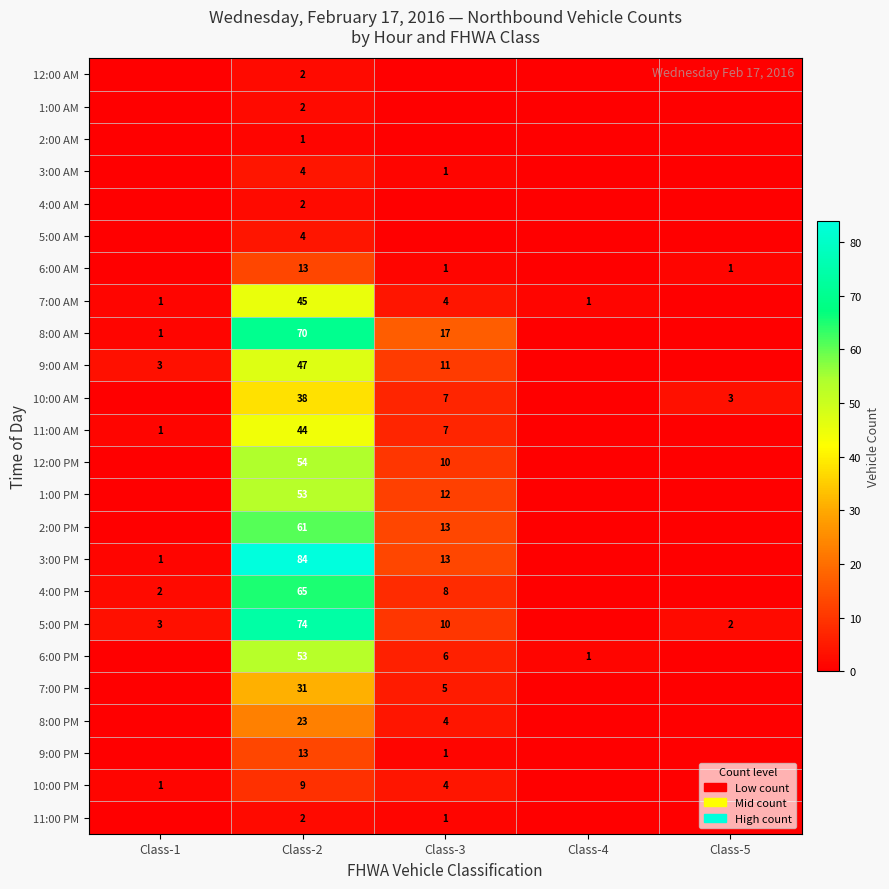

At which category does the chart reach its minimum across all series?

Class-1